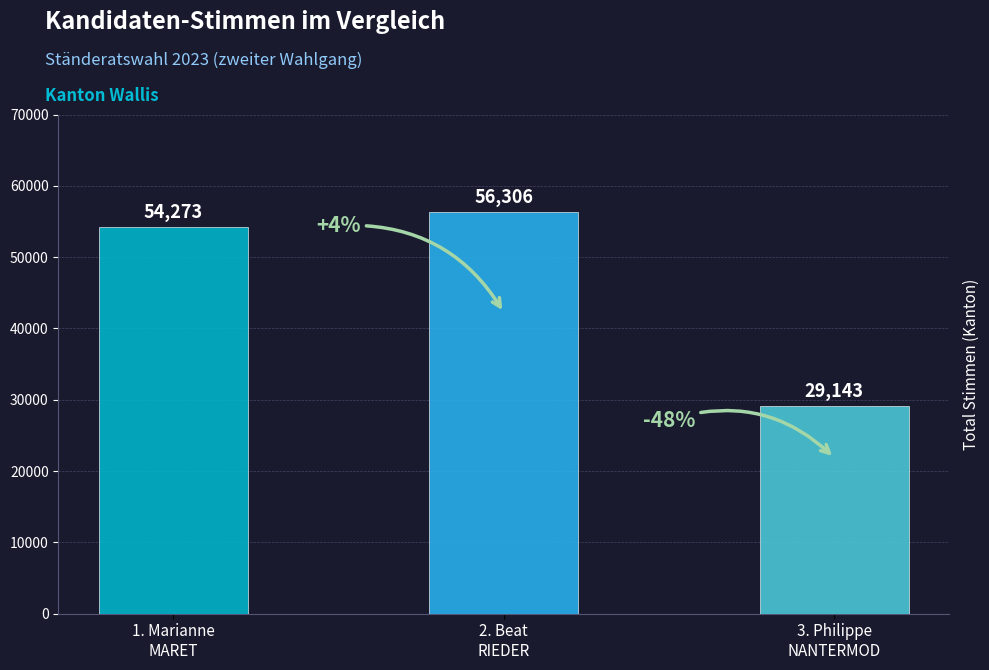

Does the chart contain stacked bars?

No